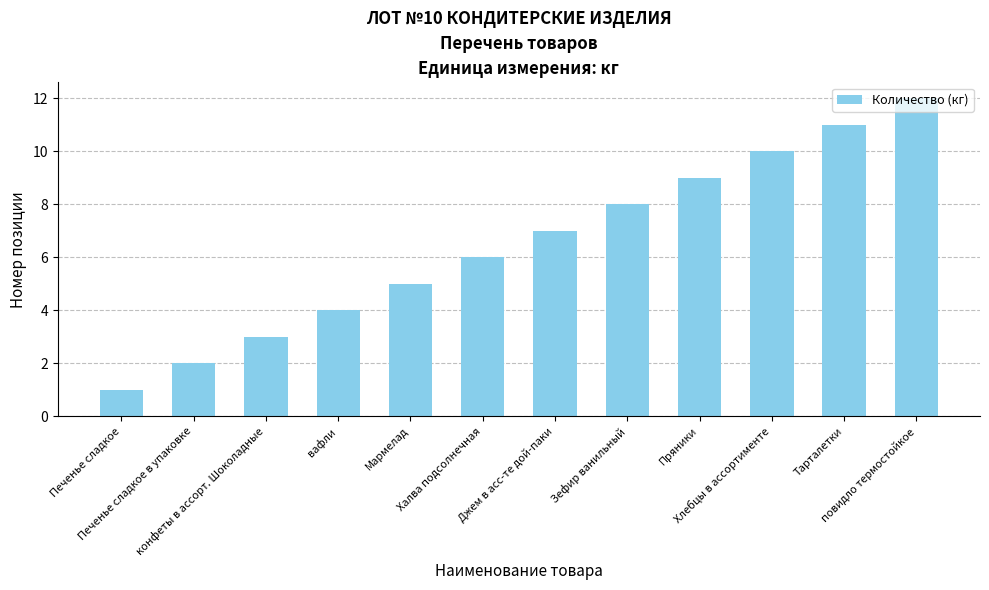

What is the minimum value shown in the chart?

1